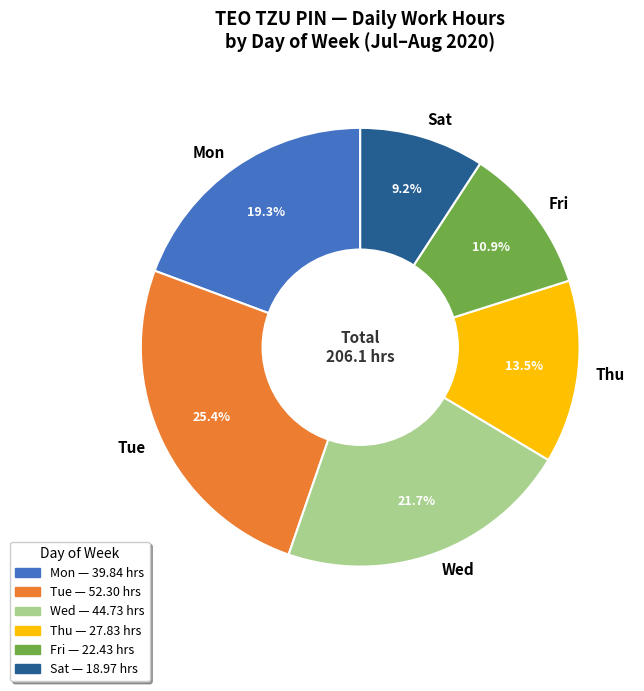

What is the largest slice in the pie chart?

Tue